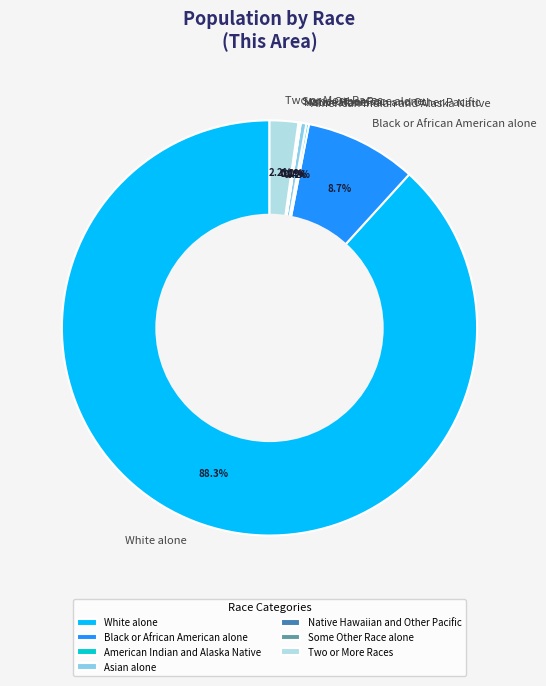

How much of the chart is everything except Two or More Races?

97.8%